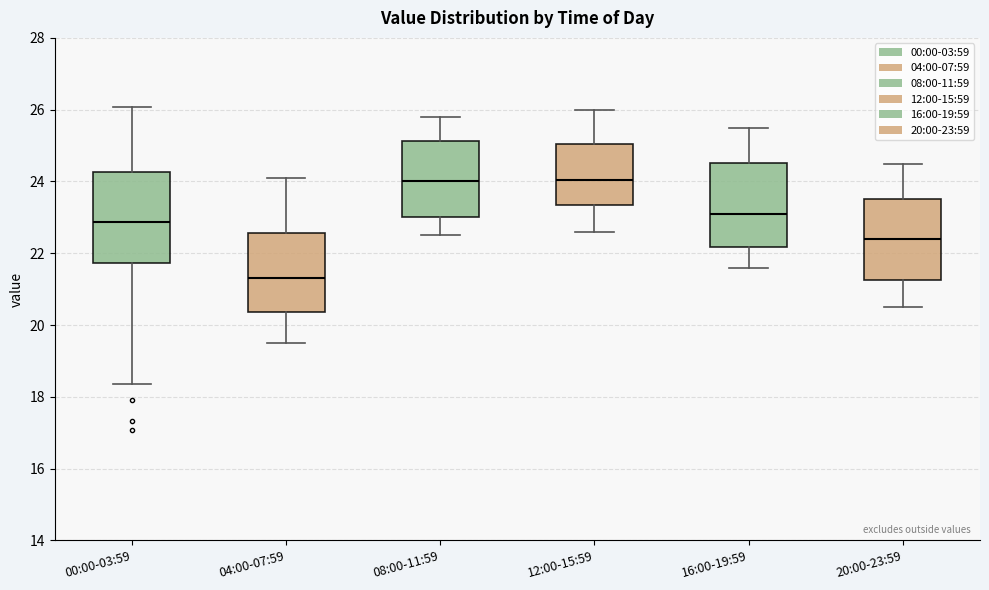

Which box's median line is the lowest?

04:00-07:59